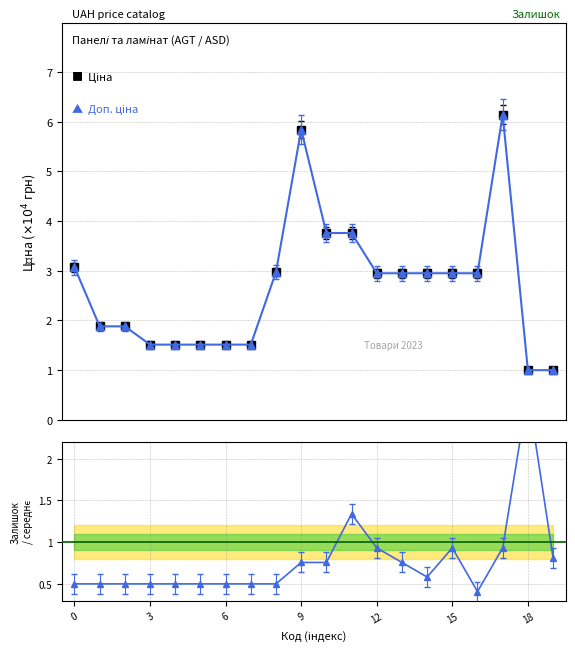

What is the approximate value of Залишок / середнє at 13?

0.8